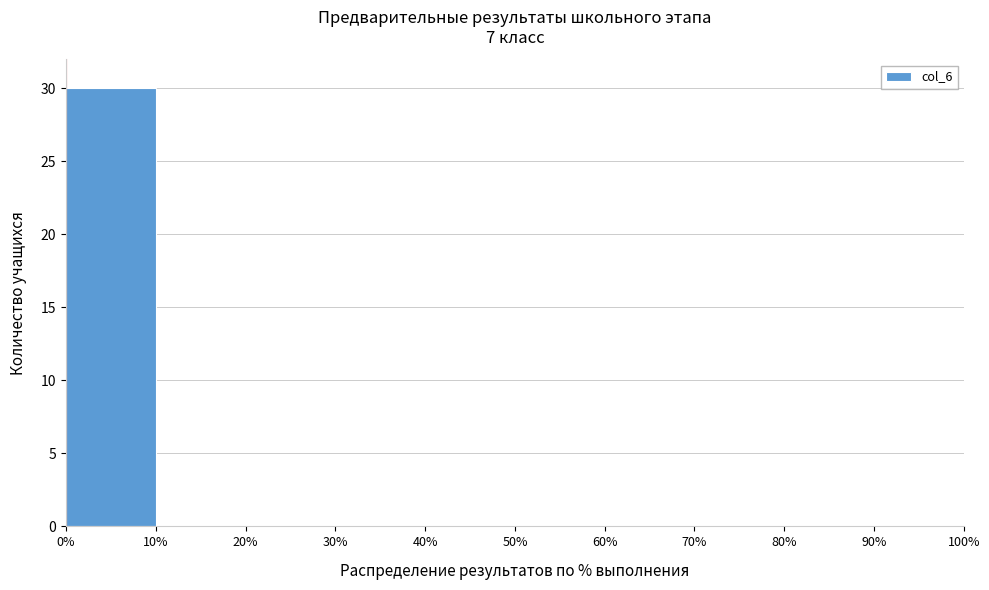

Over which range of the x-axis is the bar tallest?

0% to 10%